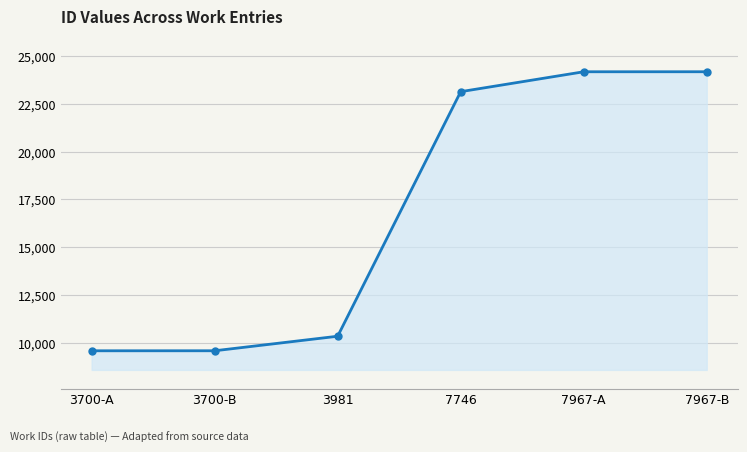

How many lines are shown in the chart?

1